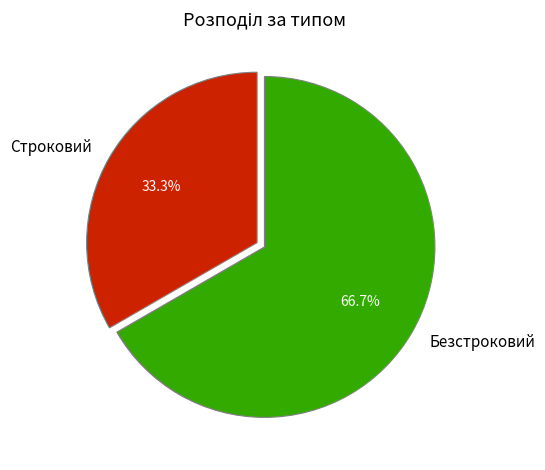

Count the number of slices in the pie.

2